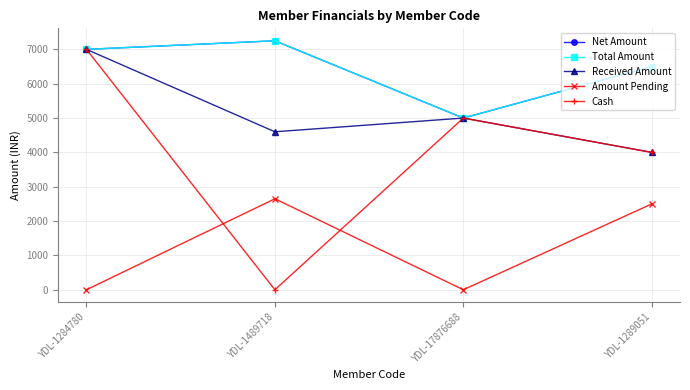

At which label does Total Amount reach its minimum?

YDL-17876688